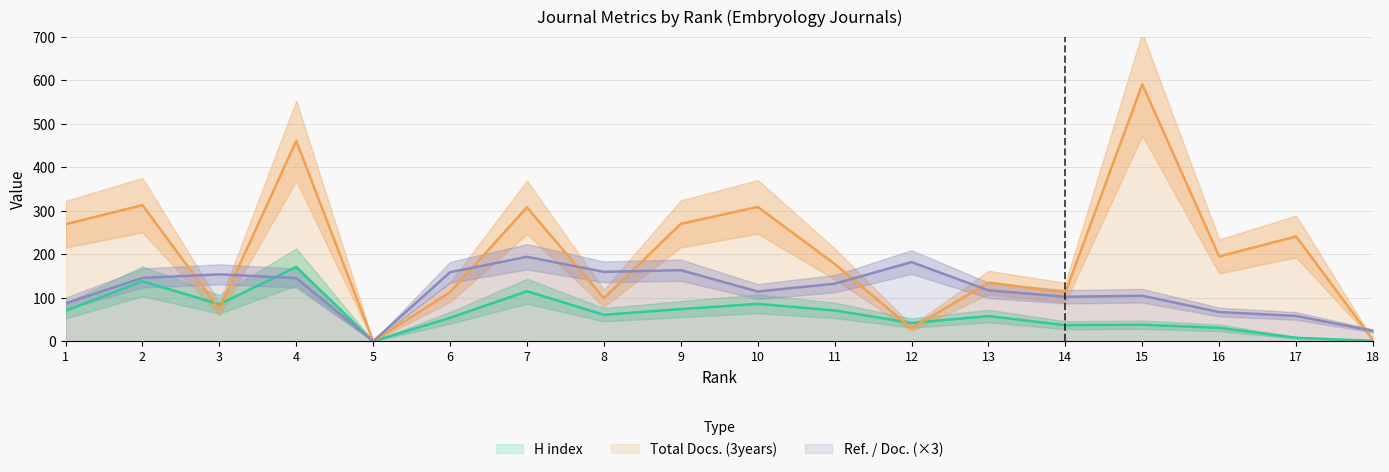

Reading left to right, transcribe all the data shown in this chart.

H index: 1=70.0	2=138.0	3=85.0	4=171.0	5=0.0	6=54.0	7=115.0	8=61.0	9=74.0	10=86.0	11=71.0	12=42.0	13=58.0	14=37.0	15=38.0	16=31.0	17=8.0	18=1.0
Total Docs. (3years): 1=269.0	2=313.0	3=74.0	4=461.0	5=0.0	6=113.0	7=308.0	8=99.0	9=270.0	10=309.0	11=178.0	12=30.0	13=135.0	14=112.0	15=591.0	16=195.0	17=241.0	18=3.0
Ref. / Doc.: 1=87.2	2=145.7	3=154.0	4=145.3	5=0.0	6=158.8	7=194.2	8=159.6	9=163.5	10=114.4	11=132.4	12=182.0	13=117.1	14=102.3	15=104.8	16=67.2	17=58.3	18=24.0